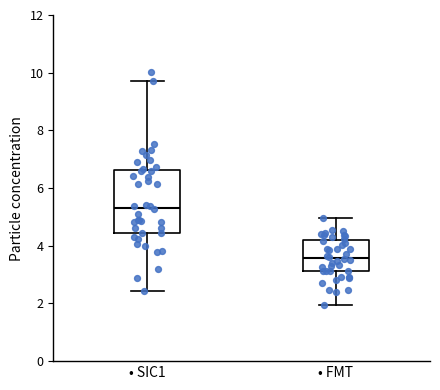

Which box's median line is the highest?

• SIC1